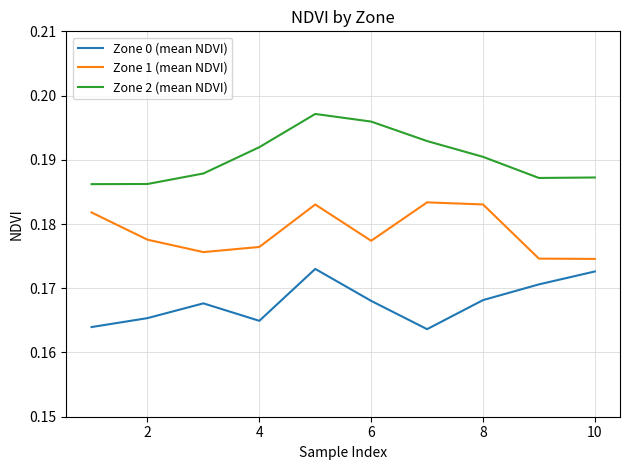

True or false: Zone 2 (mean NDVI) and Zone 0 (mean NDVI) cross at least once.

False